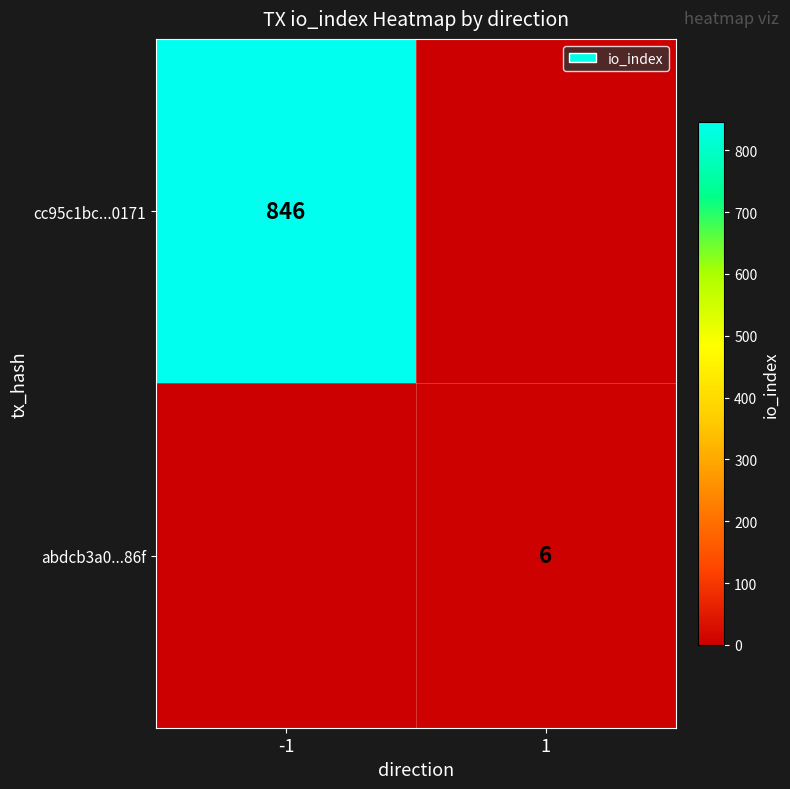

True or false: abdcb3a0...86f has a value of 8 at 1.

False